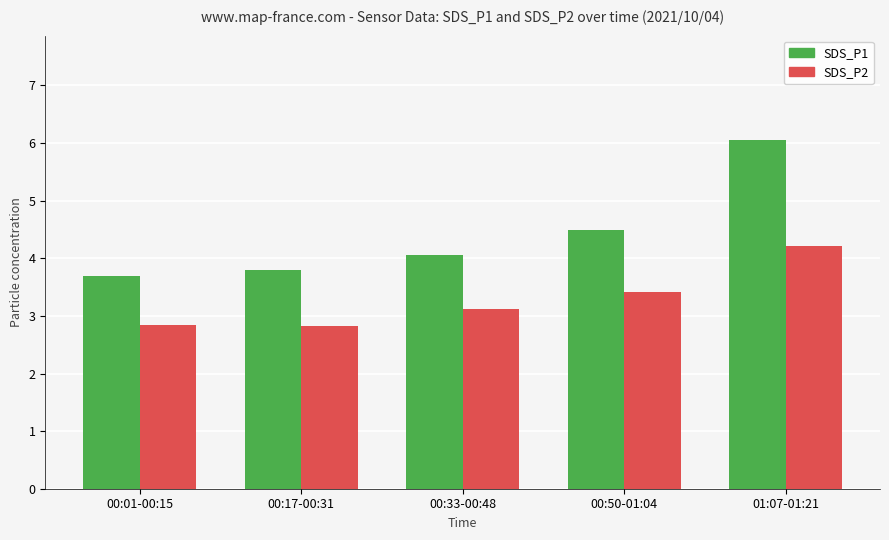

What is the sum of the SDS_P1 values at 01:07-01:21 and 00:33-00:48?

10.1